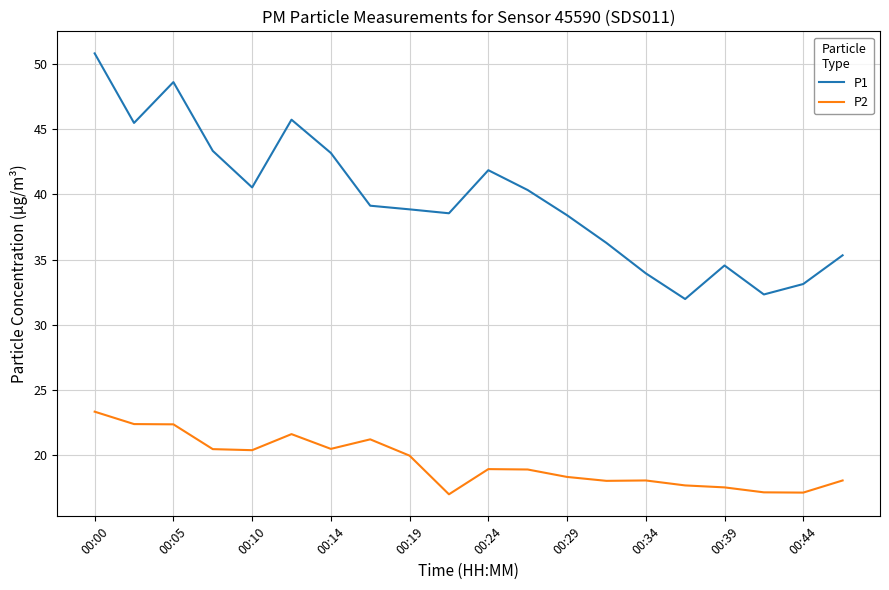

Which series has the widest spread of values?

P1